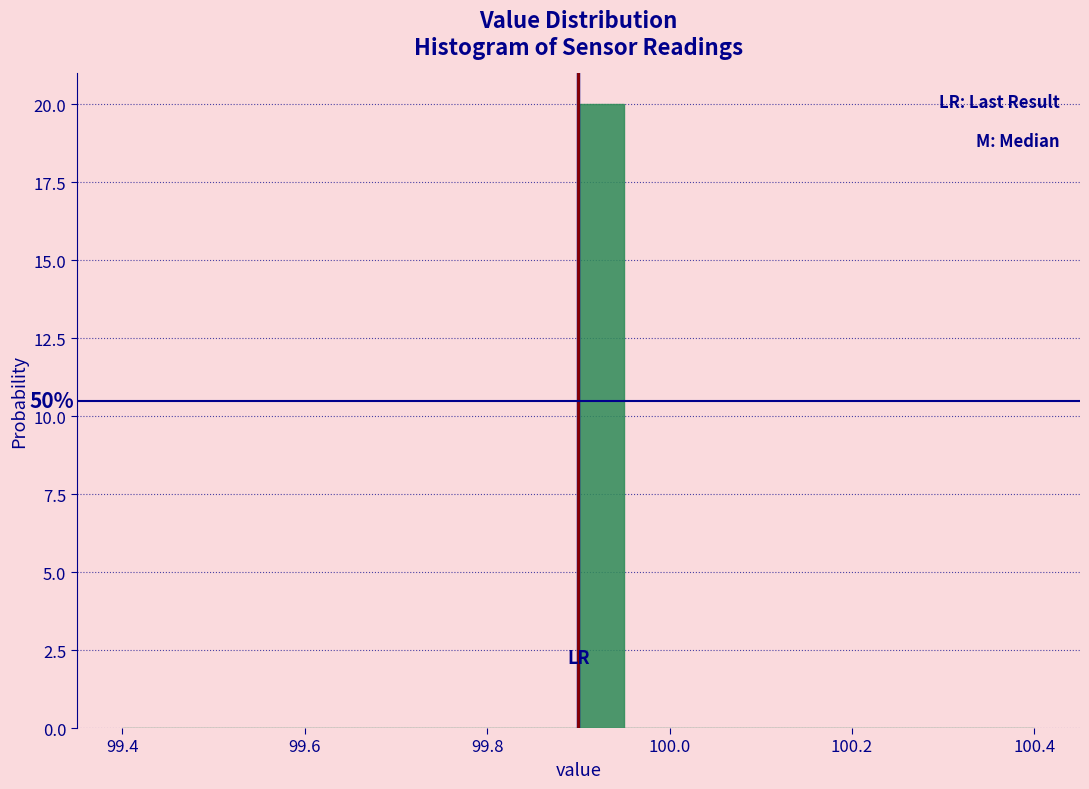

Read against the x-axis, roughly where is the centre of the tallest bar?

99.92